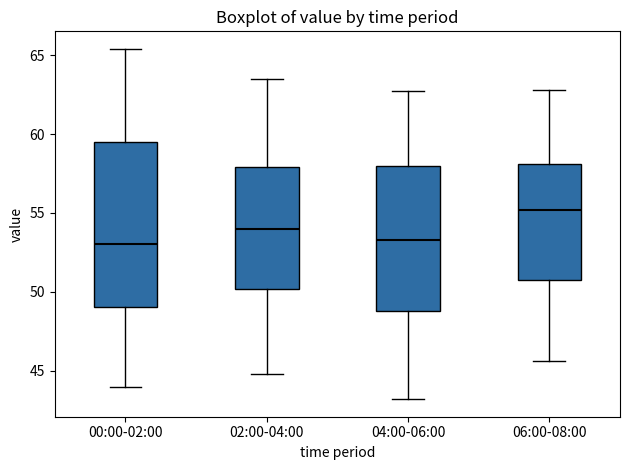

Reading left to right, transcribe this box plot: for each box, give where its median line is, the range the box spans, and where its two whiskers end, as read against the y-axis. The values are not printed on the chart, so give them approximately, as read against the axis.

00:00-02:00: median 53.0, box 49.0 to 59.5, whiskers 44.0 to 65.5
02:00-04:00: median 54.0, box 50.0 to 58.0, whiskers 45.0 to 63.5
04:00-06:00: median 53.5, box 49.0 to 58.0, whiskers 43.0 to 62.5
06:00-08:00: median 55.0, box 51.0 to 58.0, whiskers 45.5 to 63.0